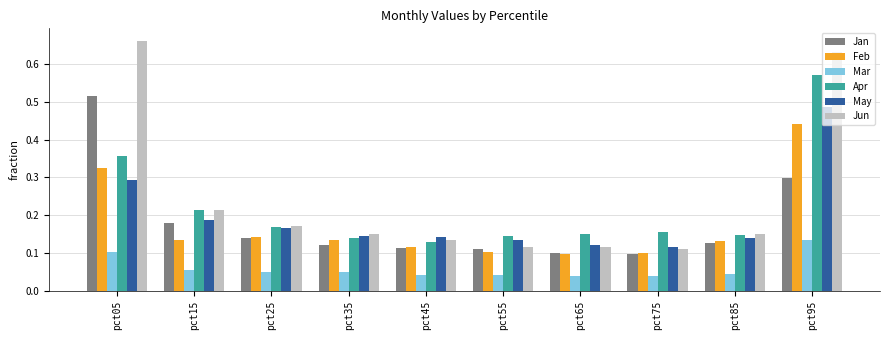

The May series shows 0.0 at pct25. True or false?

False